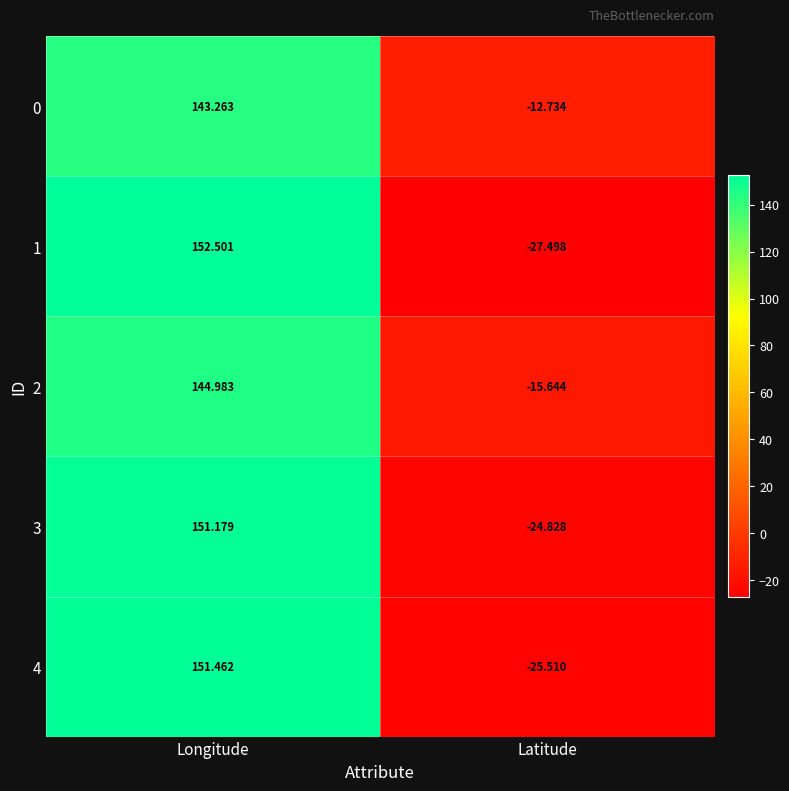

Is the value of 0 at Latitude greater than the value of 1 at Longitude?

No